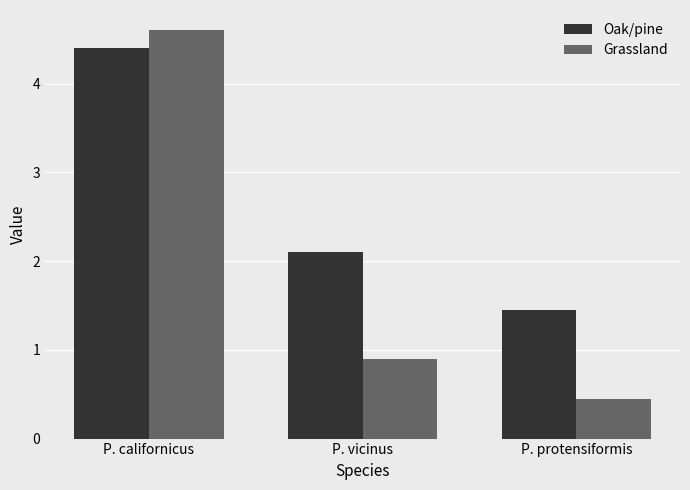

What is the highest value of the Grassland series?

4.6